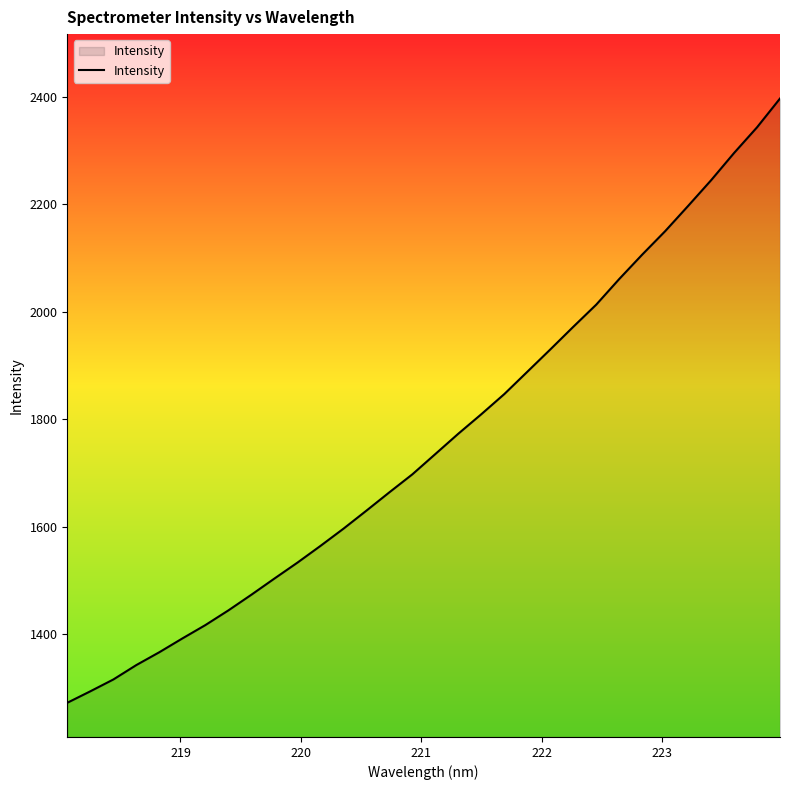

How many distinct data groups are displayed?

1